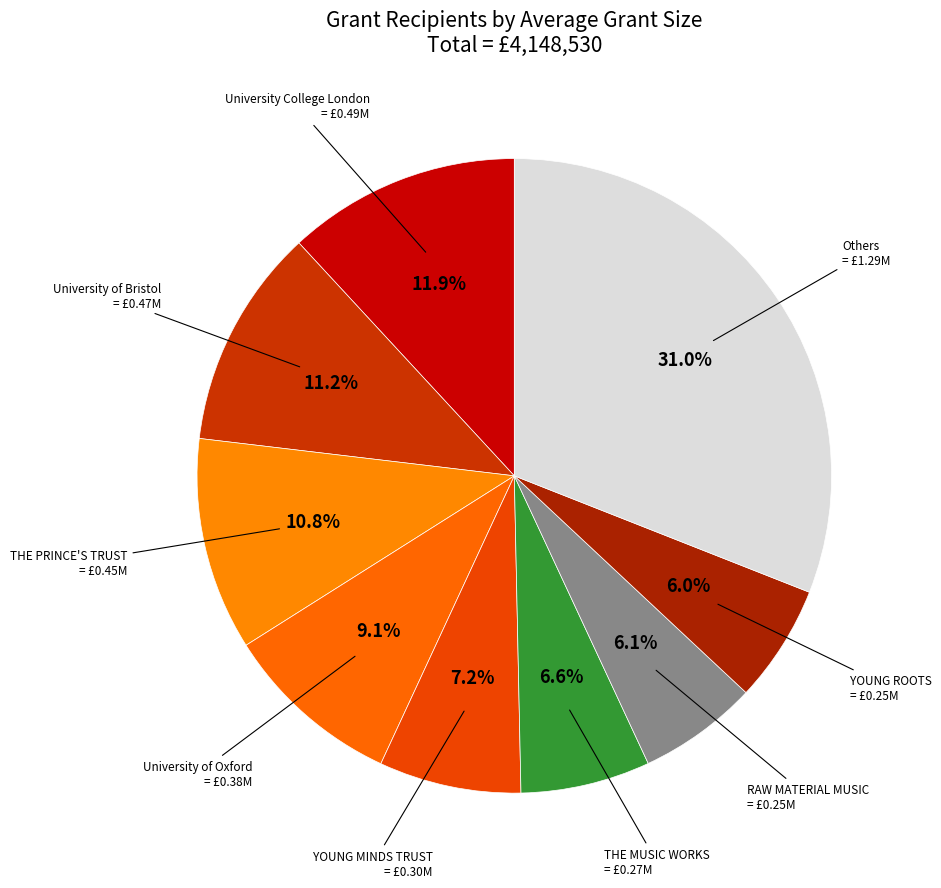

How many segments does this pie chart have?

9